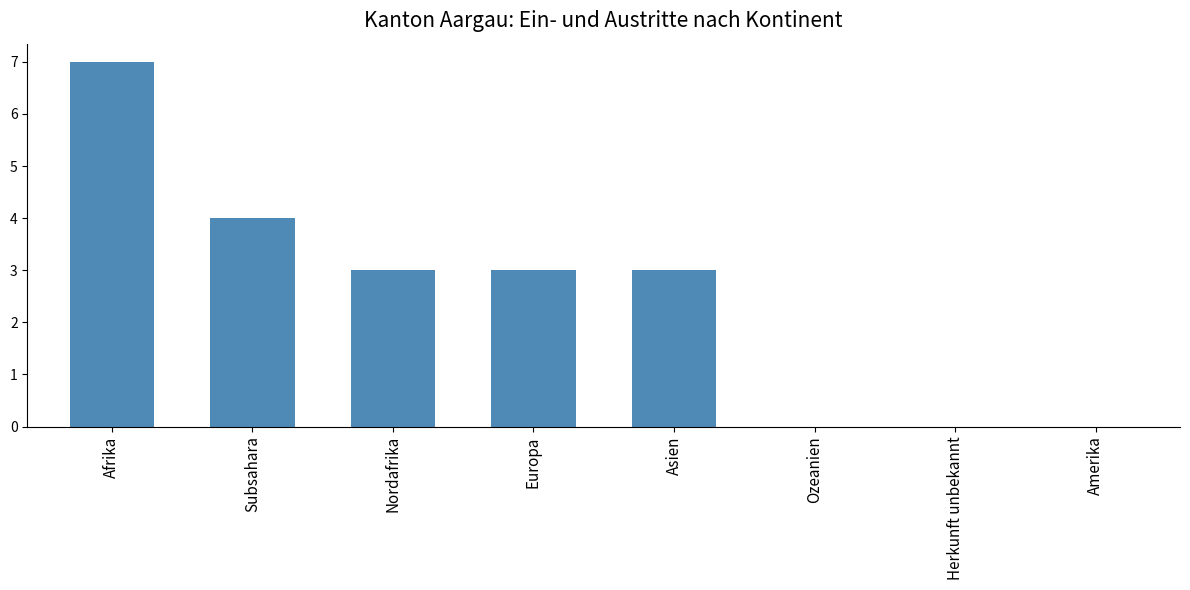

At which category does the chart reach its peak across all series?

Afrika